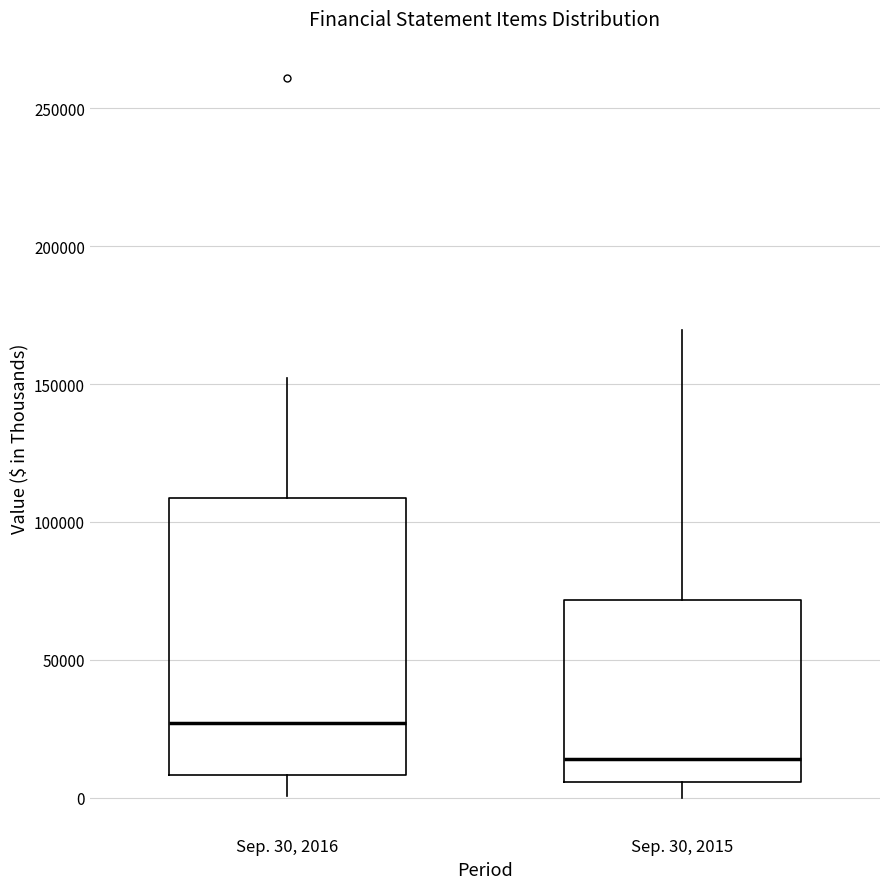

Which box is the tallest, from its lower edge to its upper edge?

Sep. 30, 2016